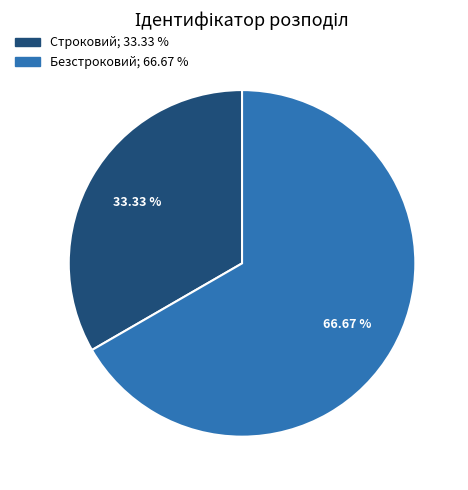

To the nearest percent, what is the difference between the Строковий and Безстроковий slice percentages?

33%